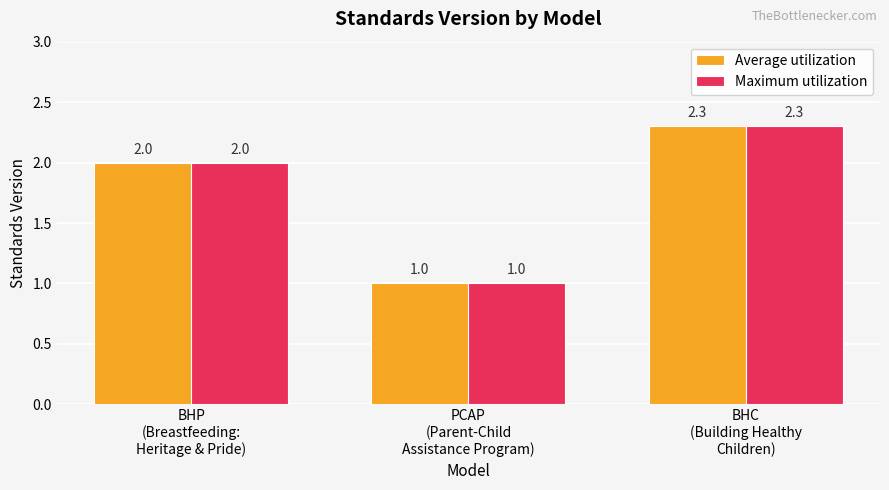

What is the greatest value displayed?

2.3